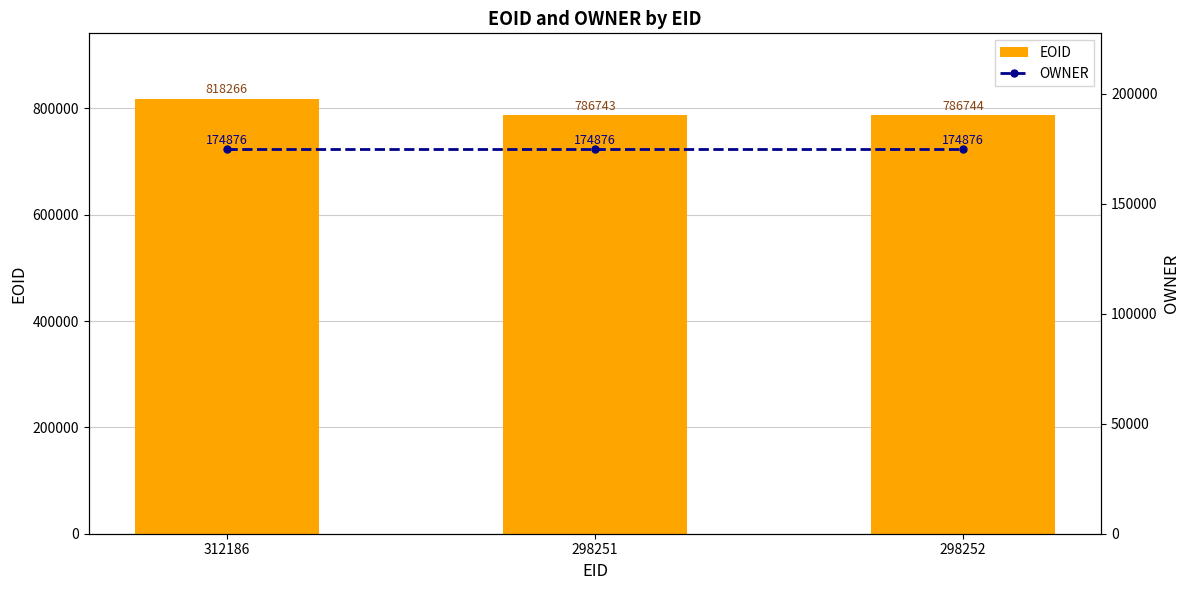

At 298251, list the series in order from largest to smallest.

EOID, OWNER